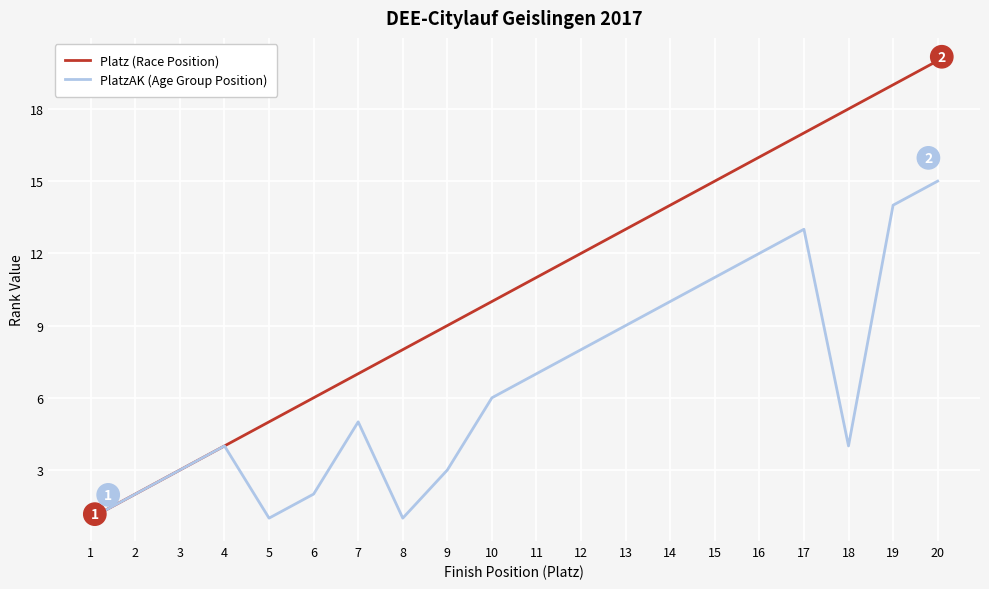

Reading left to right, list all the values displayed in this chart.

Platz (Race Position): 1=1	2=2	3=3	4=4	5=5	6=6	7=7	8=8	9=9	10=10	11=11	12=12	13=13	14=14	15=15	16=16	17=17	18=18	19=19	20=20
PlatzAK (Age Group Position): 1=1	2=2	3=3	4=4	5=1	6=2	7=5	8=1	9=3	10=6	11=7	12=8	13=9	14=10	15=11	16=12	17=13	18=4	19=14	20=15